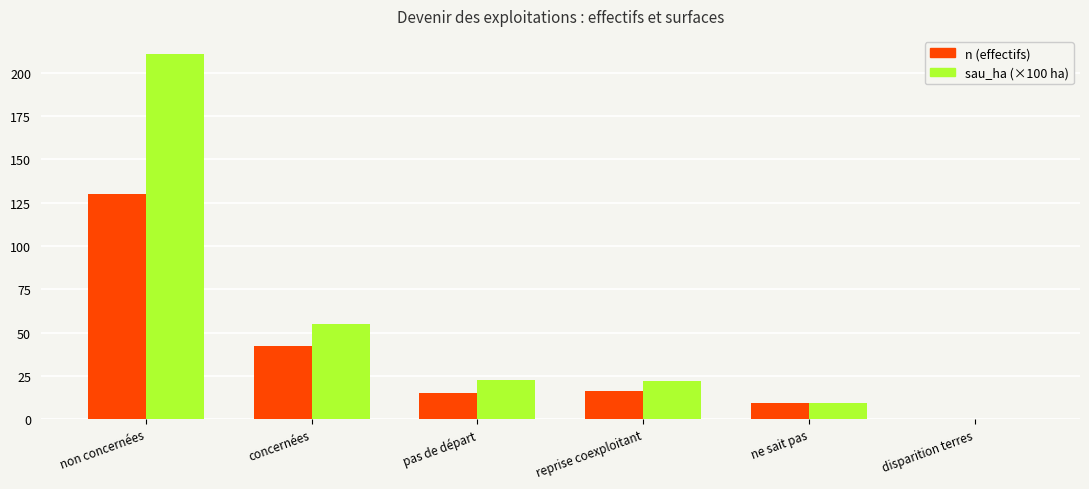

Between pas de départ and disparition terres, which series saw the biggest shift?

sau_ha (×100 ha)